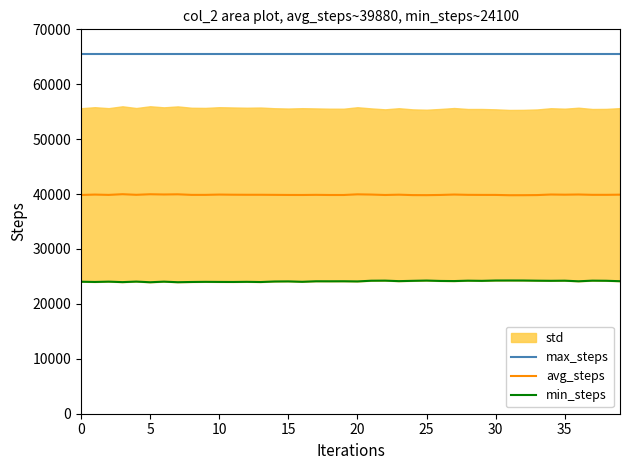

True or false: min_steps and avg_steps cross at least once.

False